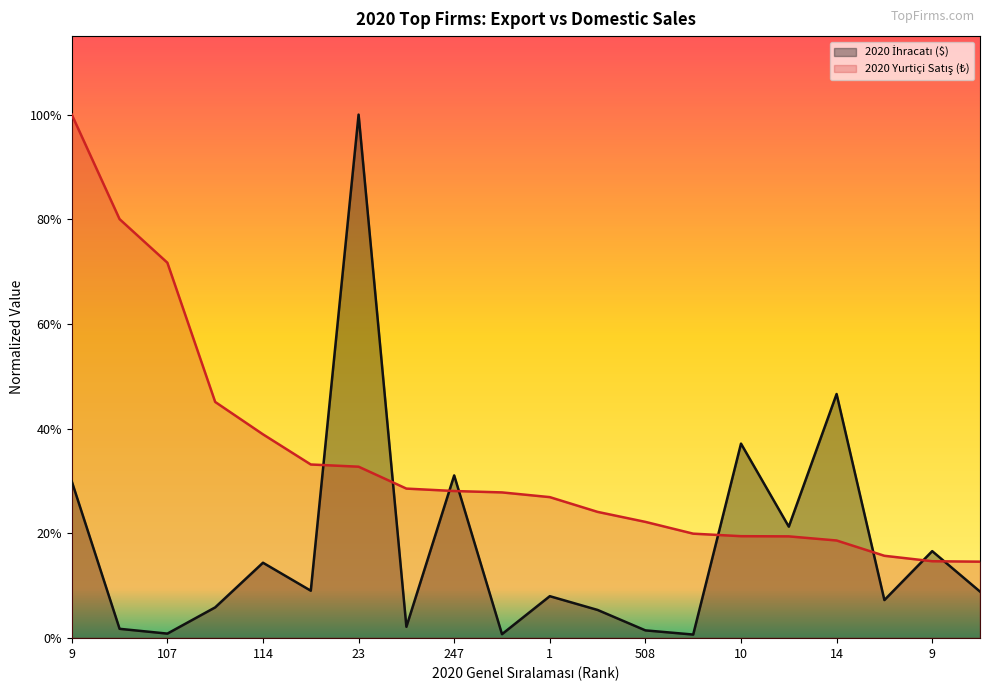

Is it true that 2020 İhracatı ($) equals 0.0 at 17?

False